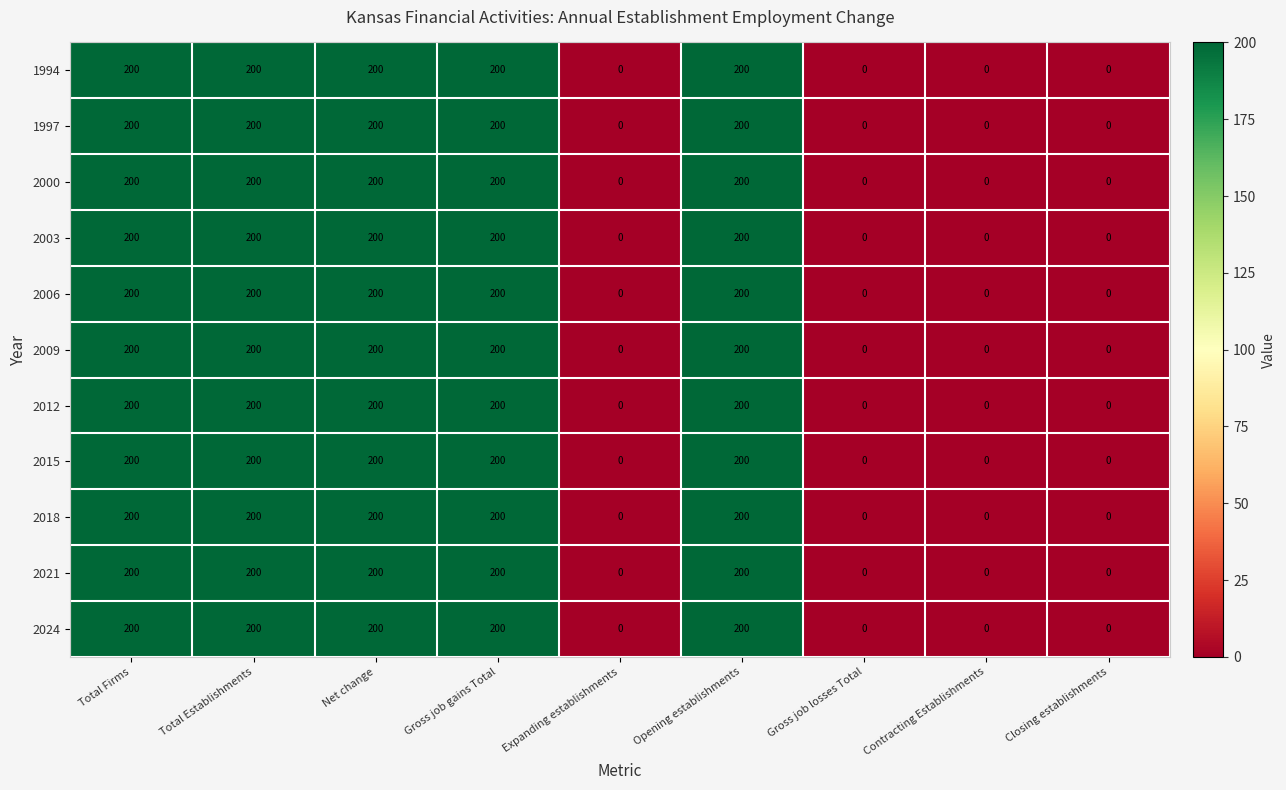

Read the 2024 value at Total Firms, to the nearest 5.

200